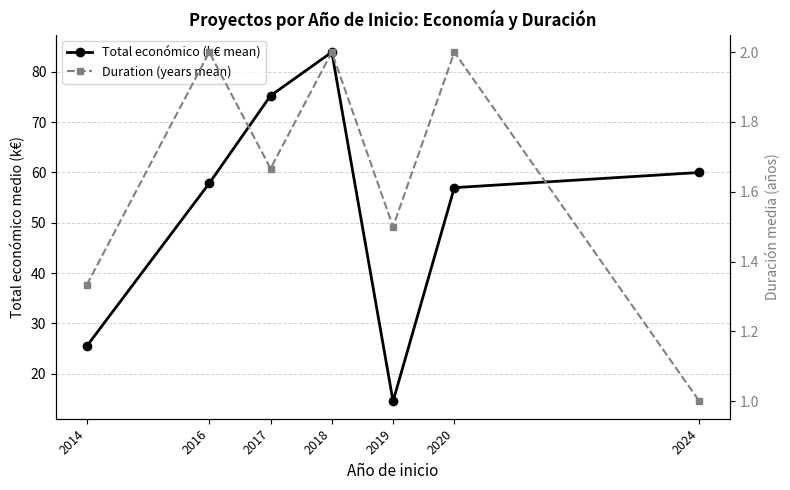

What are all the series names shown in the legend?

Total económico (k€ mean), Duration (years mean)